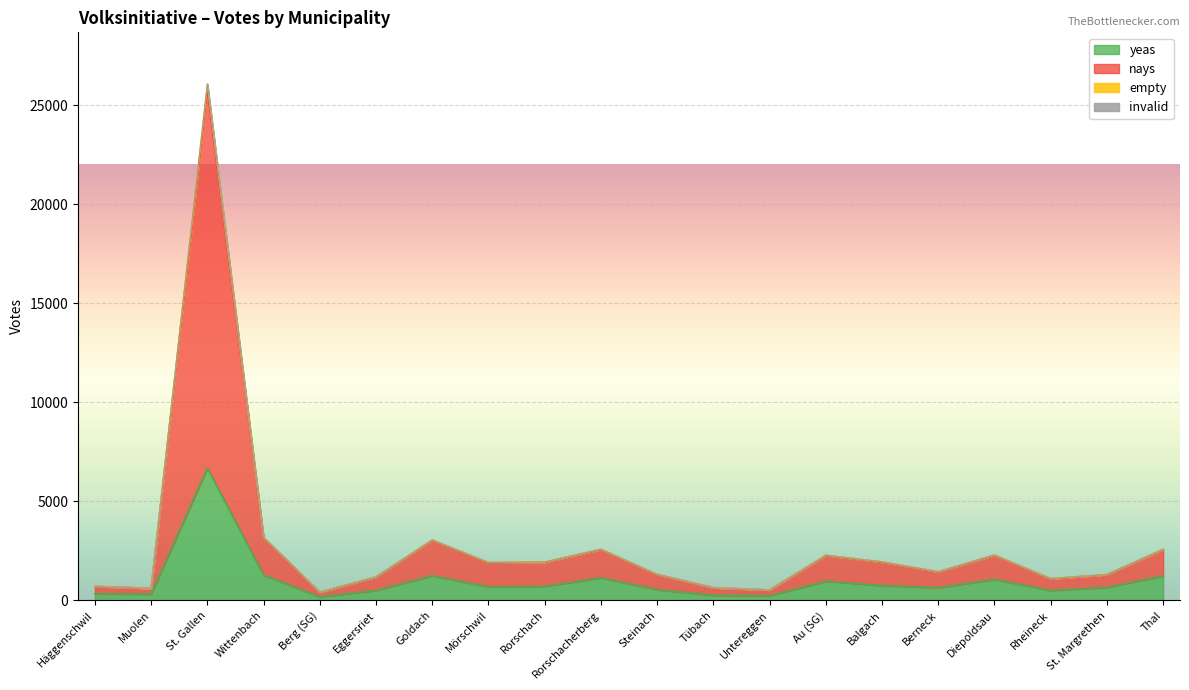

At which category is the sum across all series the highest?

St. Gallen